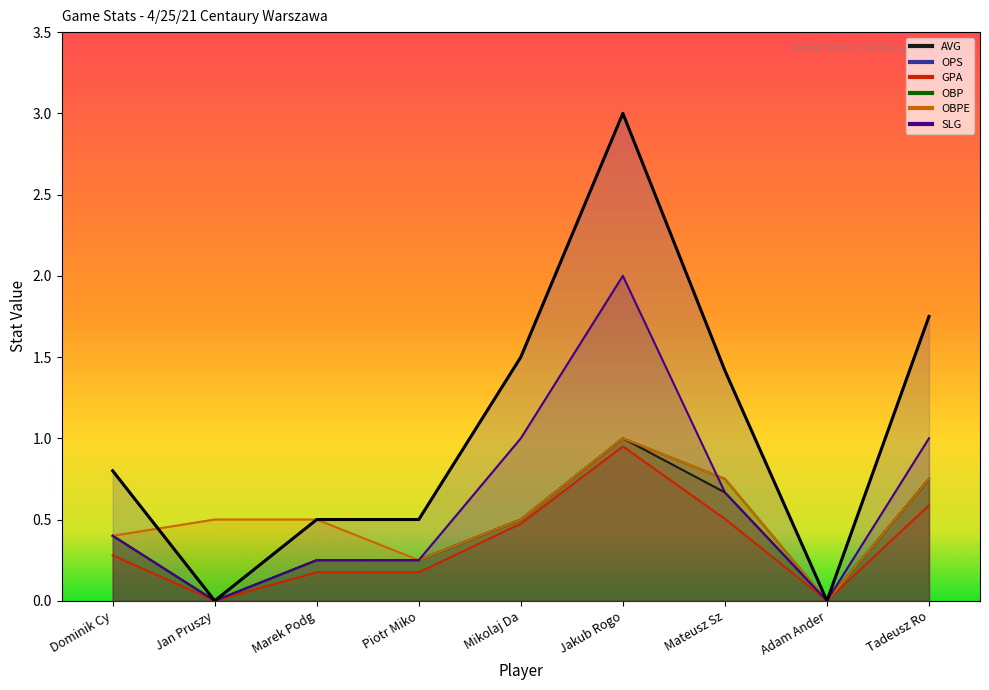

Rank the series by their maximum value, from highest to lowest.

OPS, SLG, AVG, OBP, OBPE, GPA